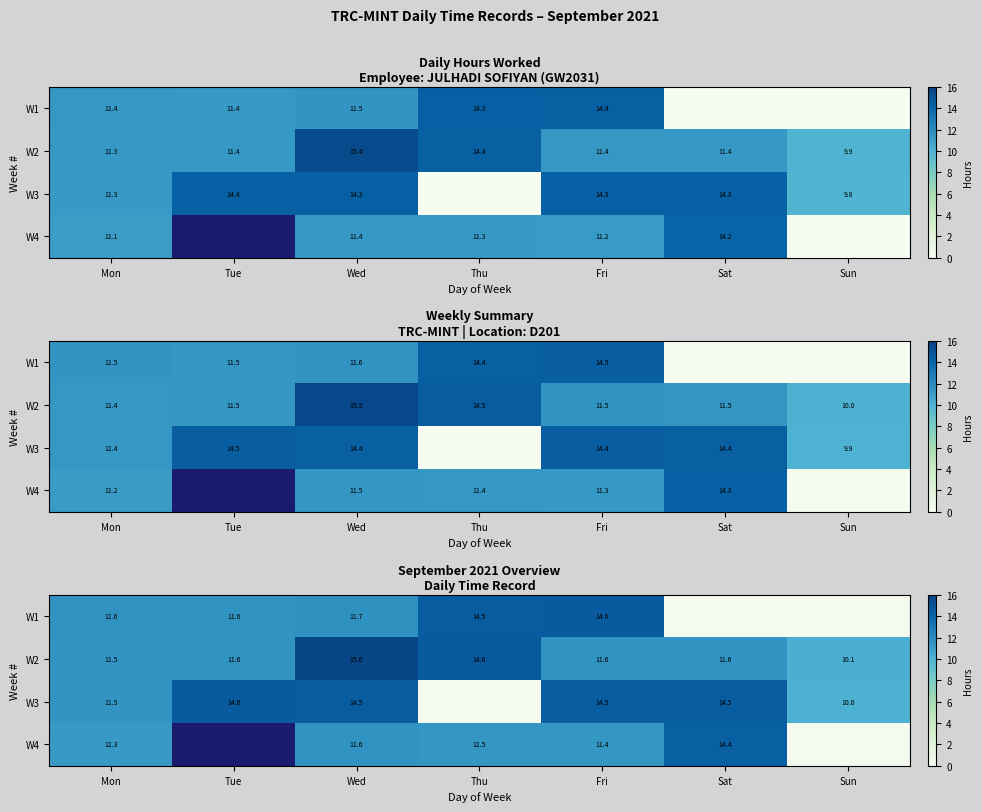

Between Mon and Thu, which series saw the biggest shift?

W3